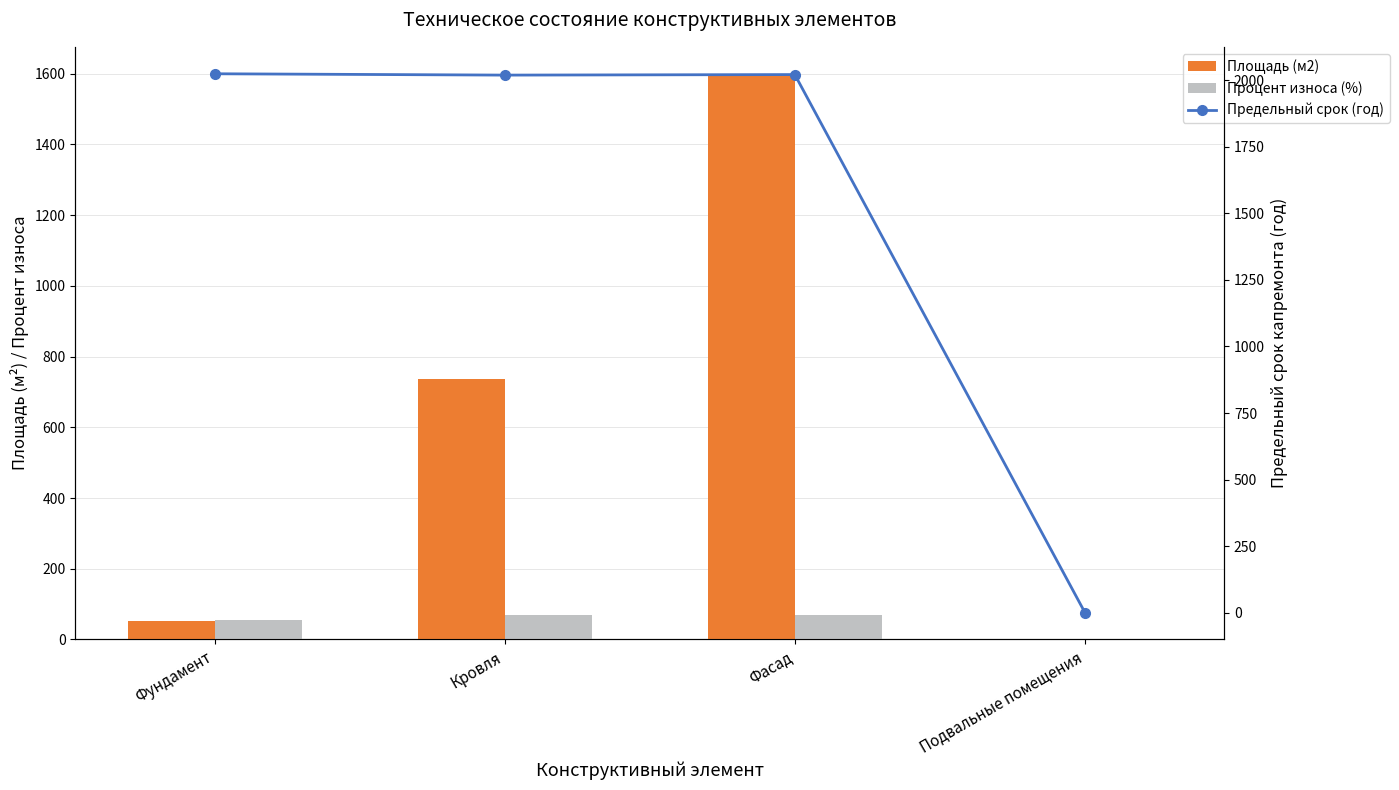

Rank the categories by Предельный срок (год) value from highest to lowest.

Фундамент, Фасад, Кровля, Подвальные помещения